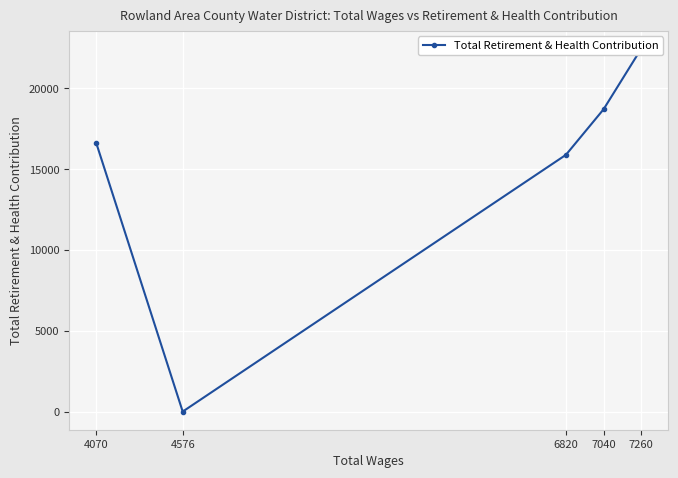

What is the maximum value shown in the chart?

22445